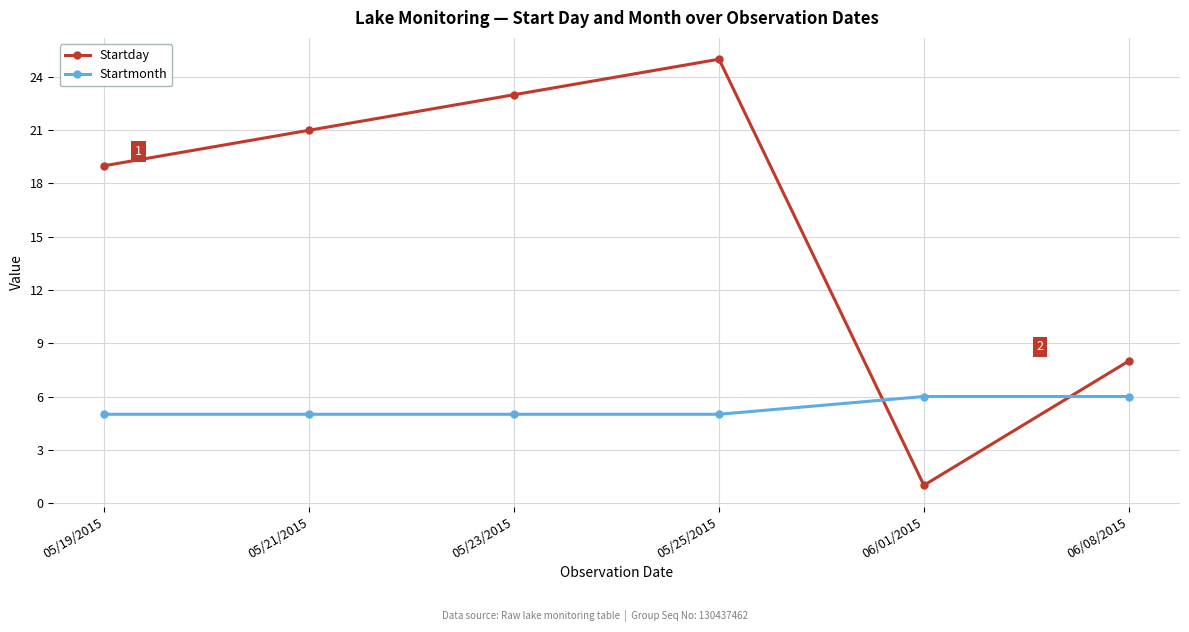

What is the sum of the Startmonth values at 05/21/2015 and 06/08/2015?

11